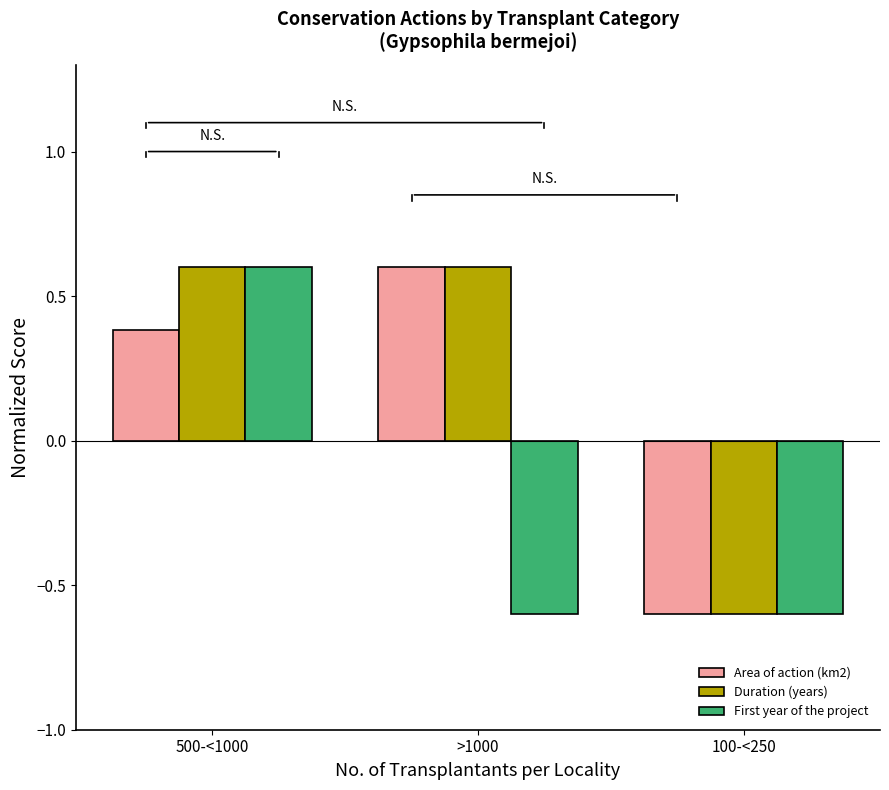

Which series has the largest total across all categories?

Duration (years)